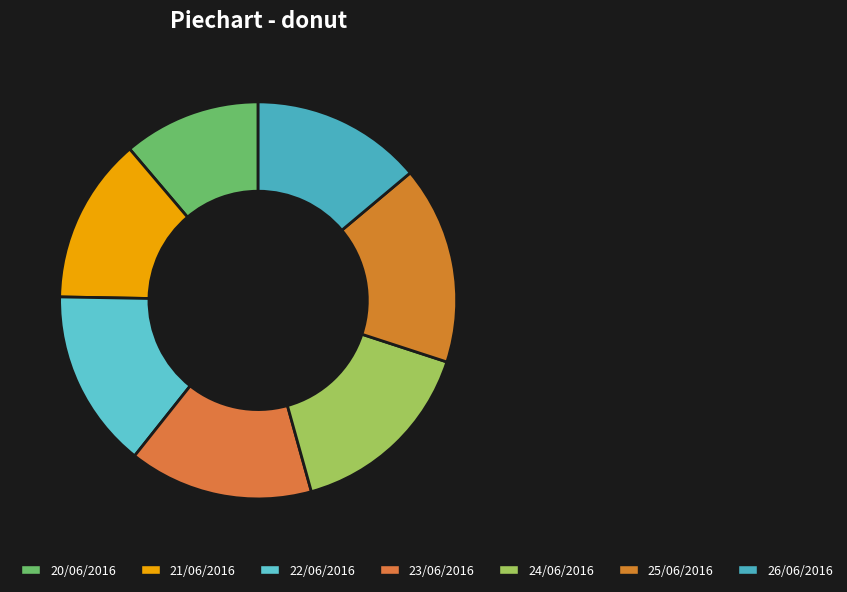

How many segments does this pie chart have?

7